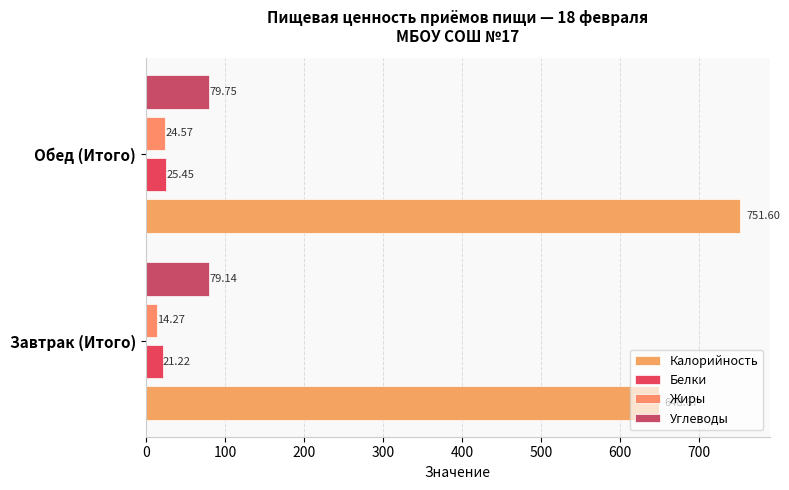

How many data points in Калорийность are less than 751?

1